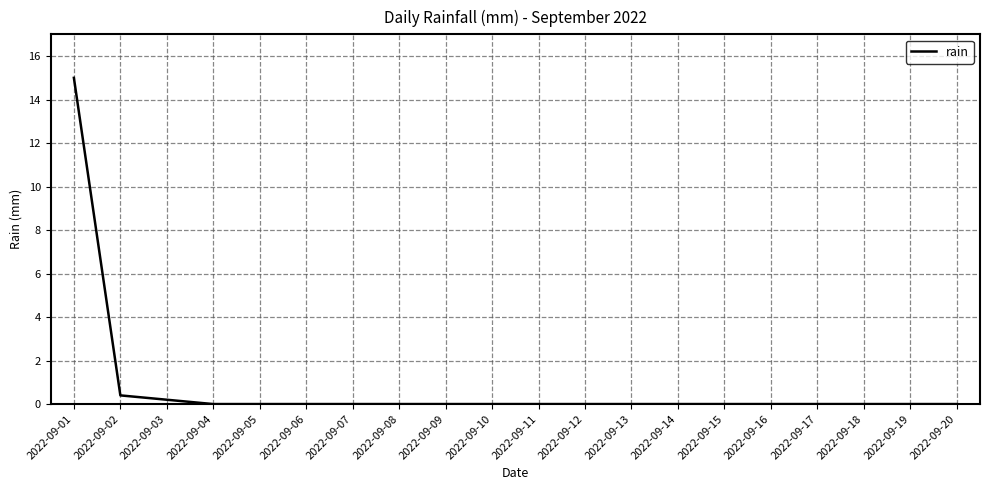

At which category does the chart reach its peak across all series?

2022-09-01